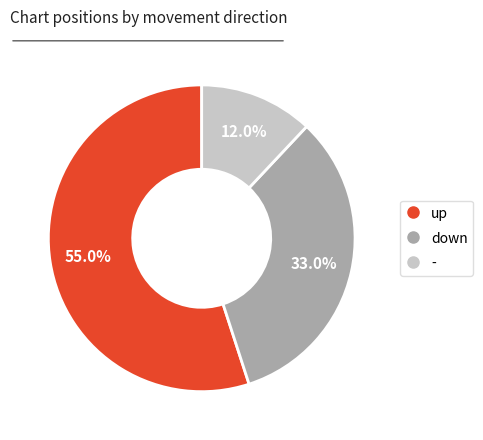

Is up the majority of the pie?

Yes